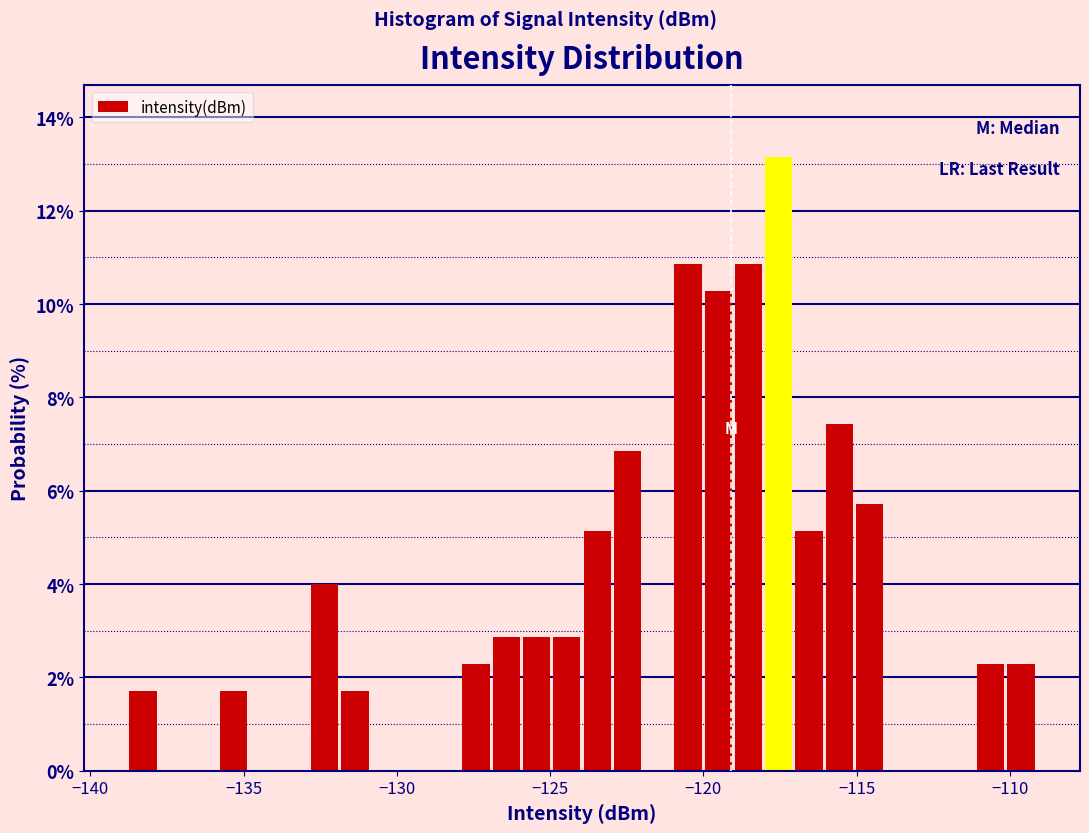

Read against the x-axis, roughly where is the centre of the tallest bar?

-117.5